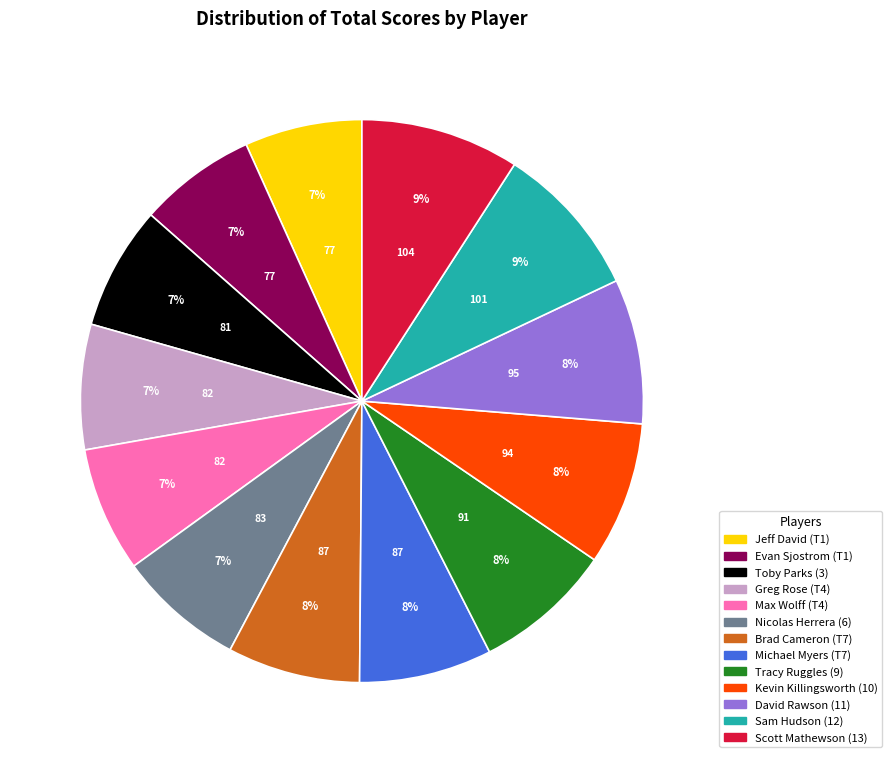

The Toby Parks (3) slice represents 19% of the pie. True or false?

False